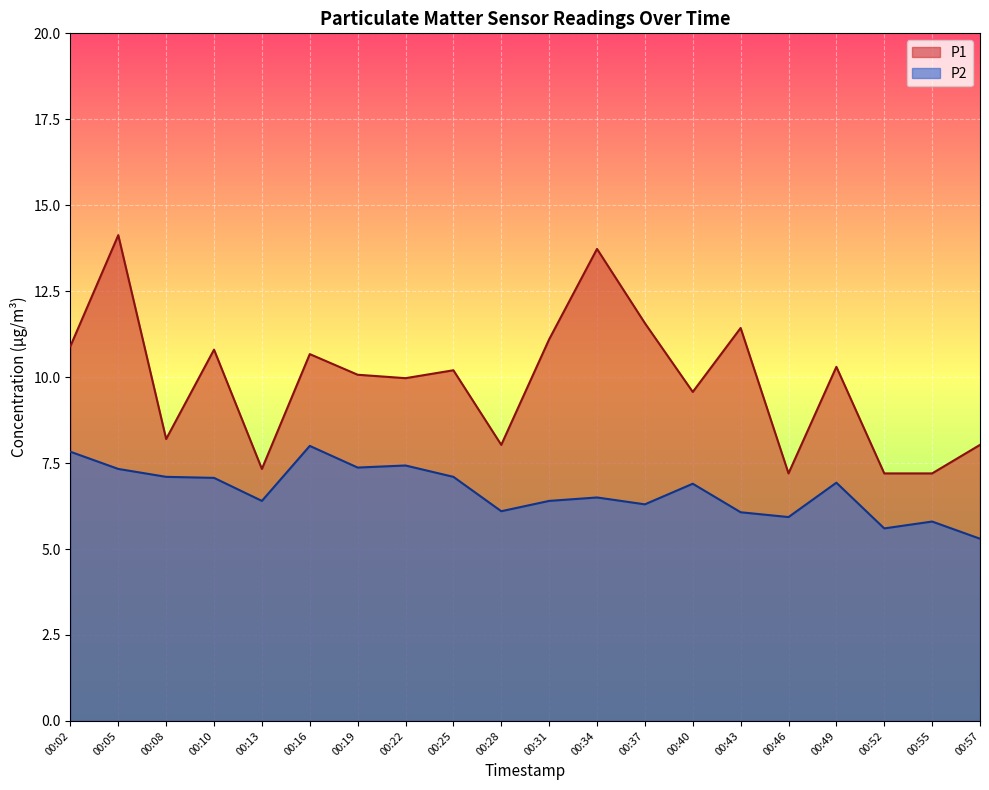

At which label is P2 closest to 6?

00:43